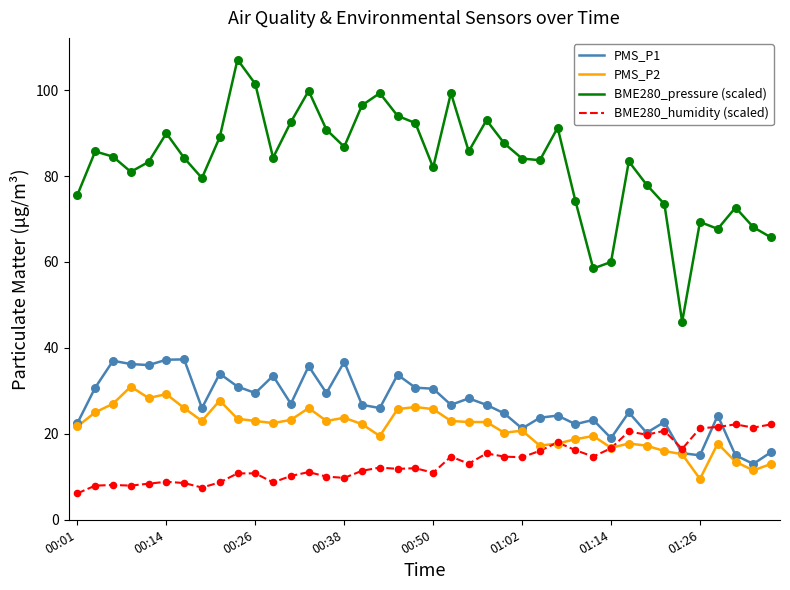

Rank the series by their maximum value, from lowest to highest.

BME280_humidity (scaled), PMS_P2, PMS_P1, BME280_pressure (scaled)